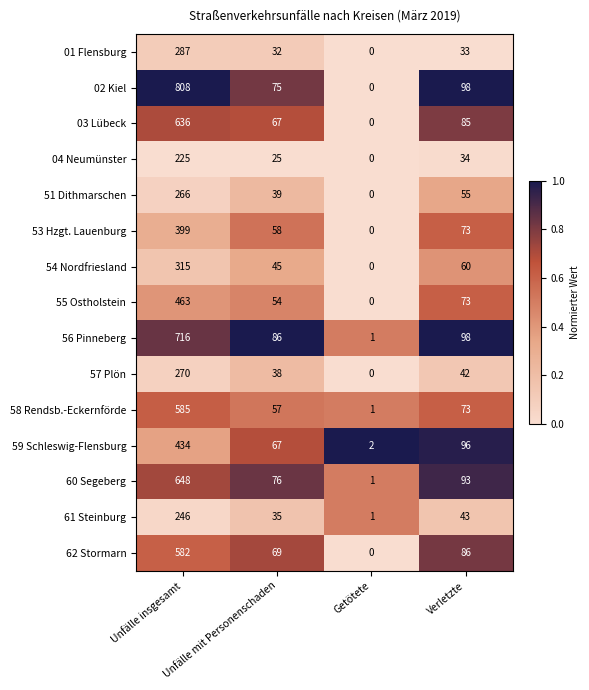

What is the difference between the highest and lowest values at Unfälle insgesamt?

583